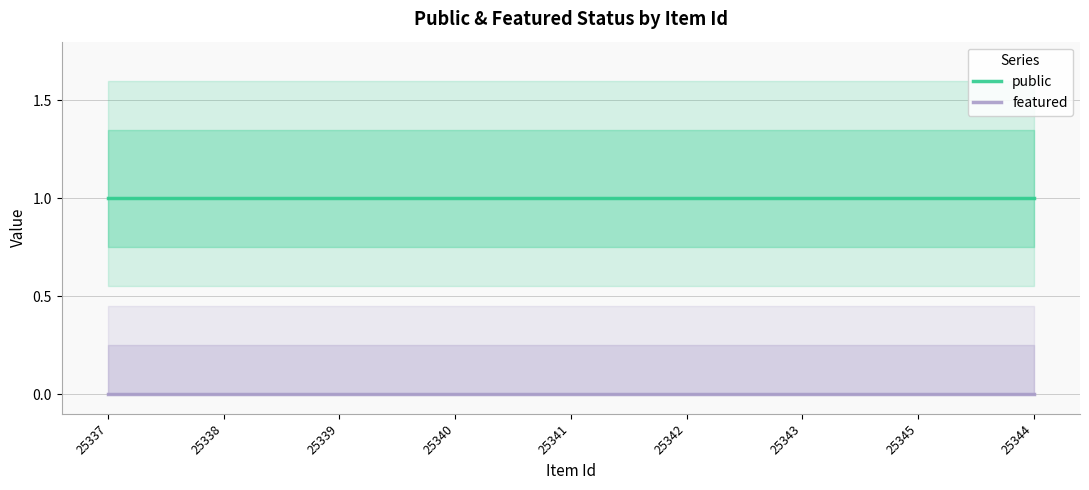

Which category has the highest value in the public series?

25337